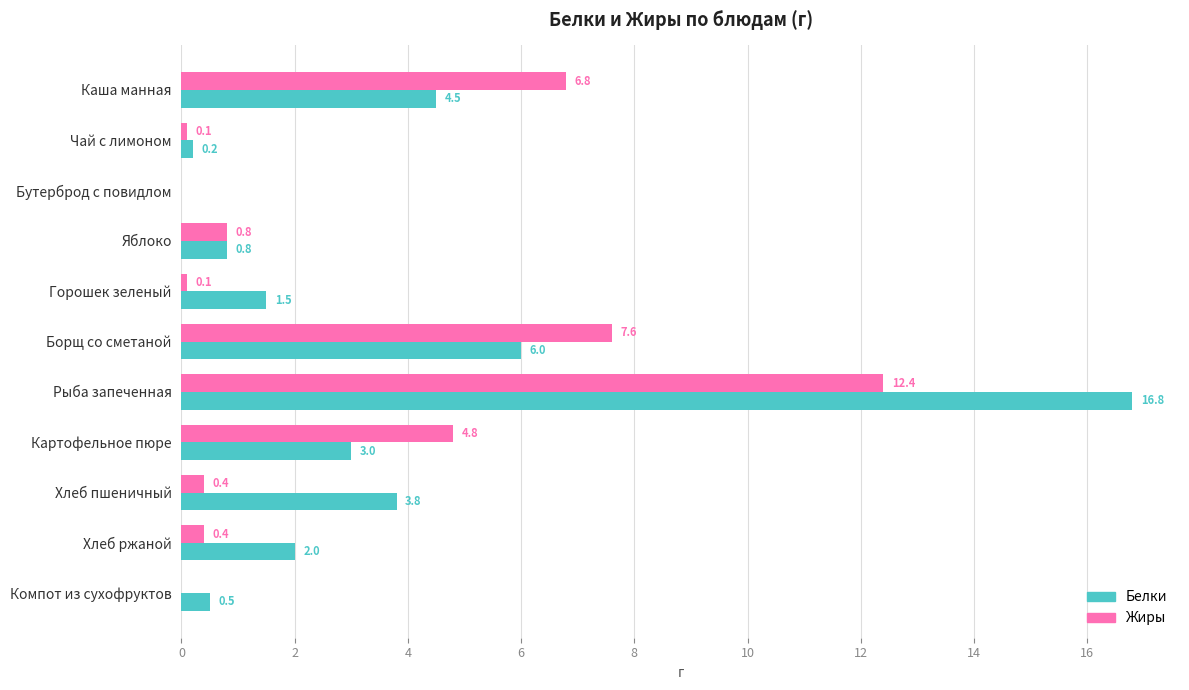

What is the average value of the Жиры series?

3.0